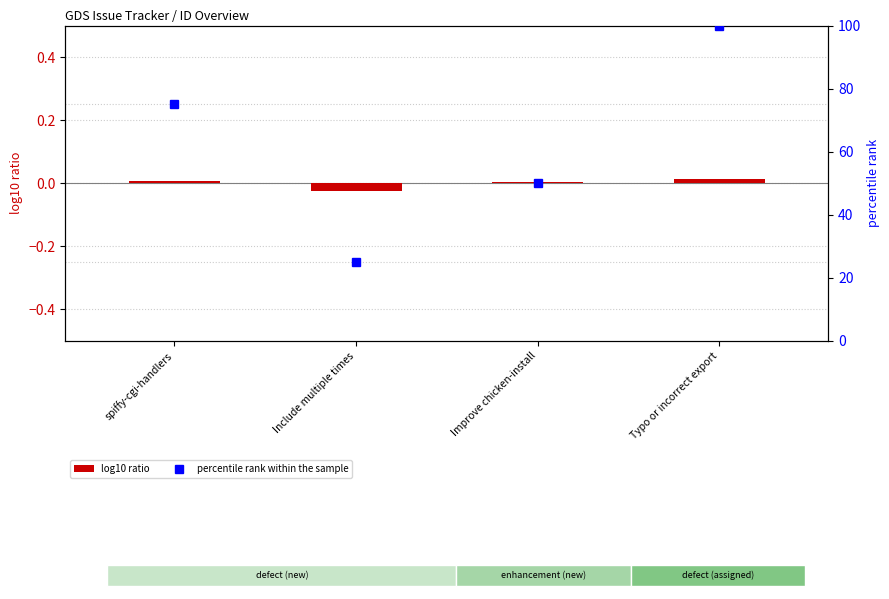

At Include multiple times, list the series in order from smallest to largest.

log10 ratio, percentile rank within the sample